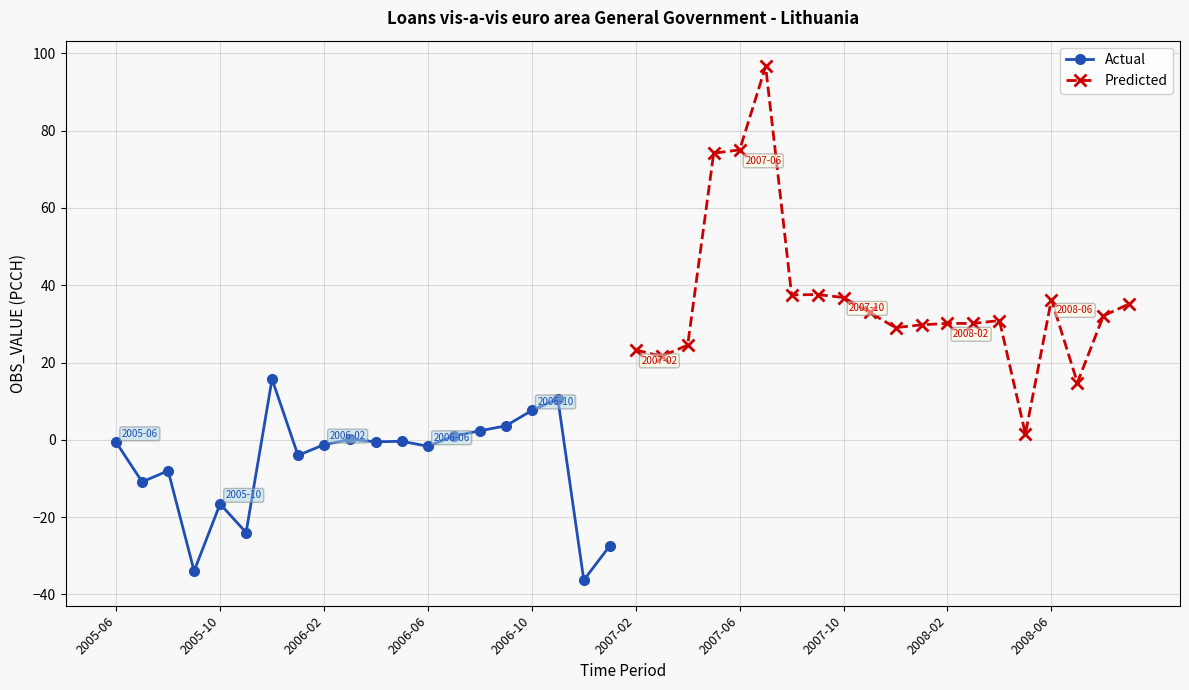

True or false: Predicted has more than 2 interior local peaks.

True